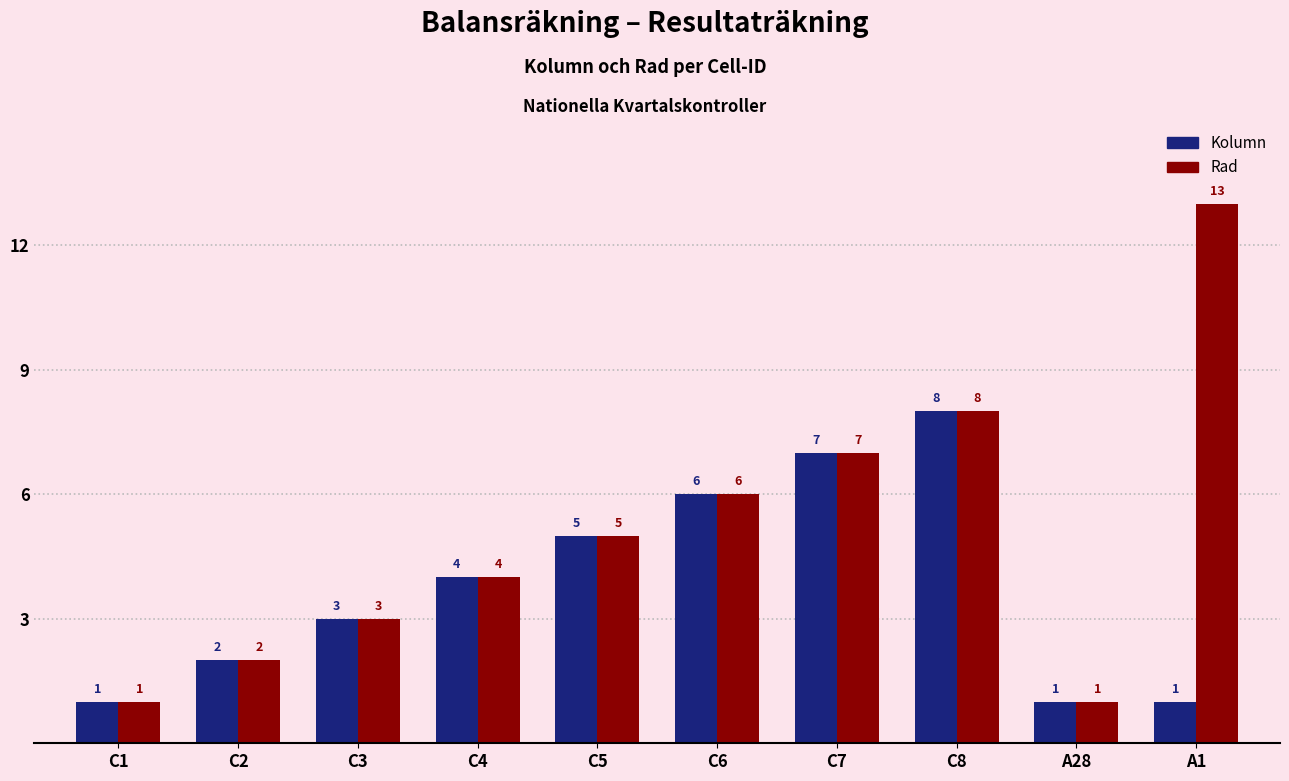

Reading left to right, what are all the values shown in this chart?

Kolumn: C1=1	C2=2	C3=3	C4=4	C5=5	C6=6	C7=7	C8=8	A28=1	A1=1
Rad: C1=1	C2=2	C3=3	C4=4	C5=5	C6=6	C7=7	C8=8	A28=1	A1=13